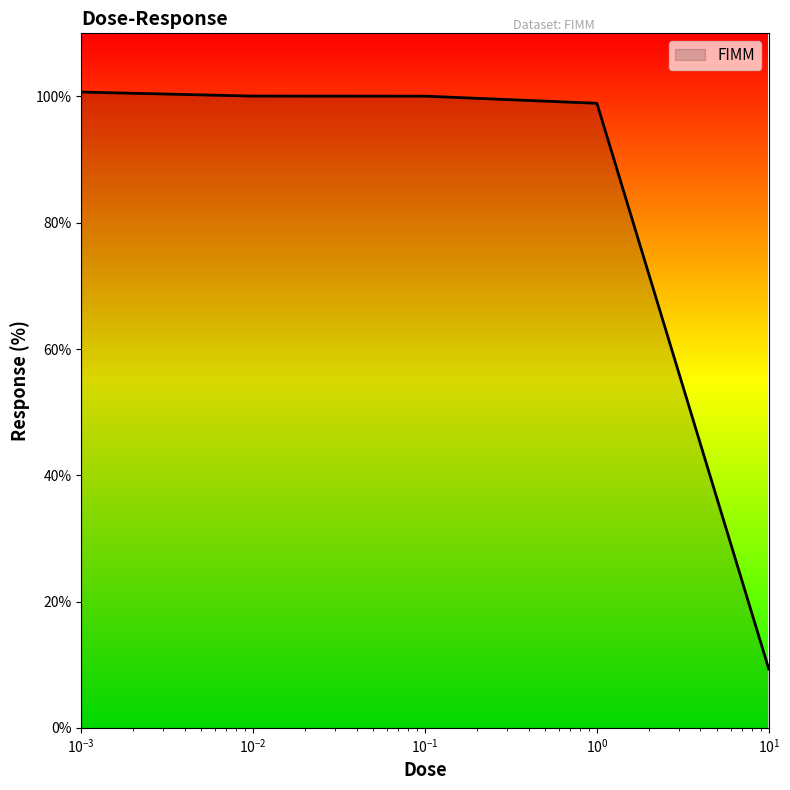

True or false: there are more than 2 points higher than both neighbors.

False